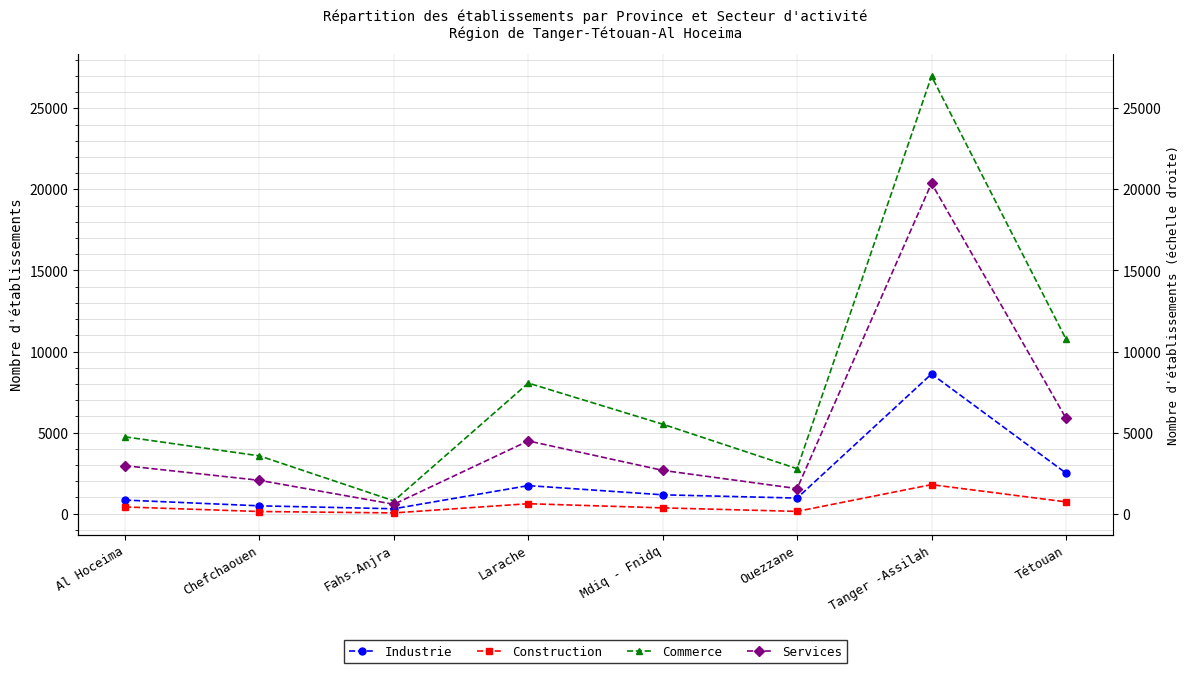

Reading left to right, list all the values displayed in this chart.

Industrie: 840	486	305	1732	1166	964	8619	2506
Construction: 416	136	49	616	360	143	1792	730
Commerce: 4741	3567	790	8055	5520	2777	26981	10777
Services: 2961	2059	581	4489	2673	1549	20379	5894